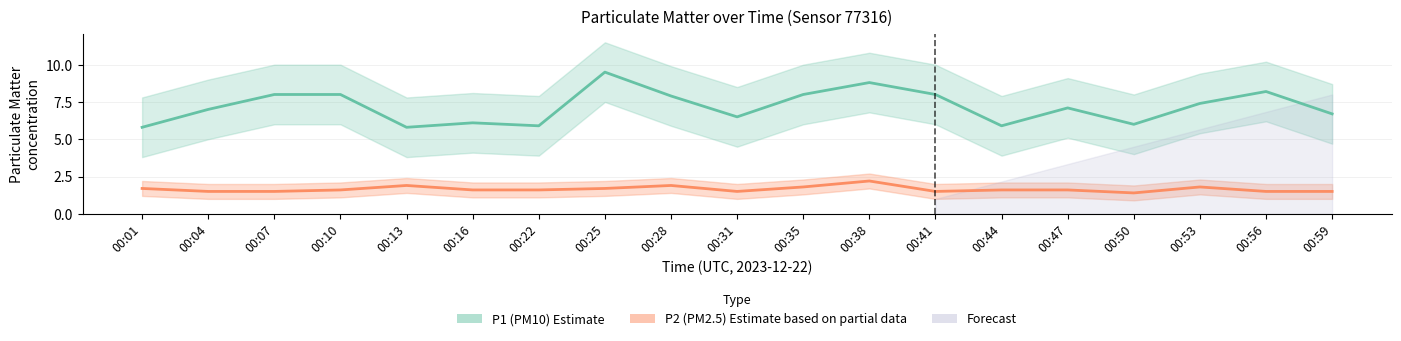

Reading left to right, transcribe all the data shown in this chart.

P1 (PM10): 5.8	7.0	8.0	8.0	5.8	6.1	5.9	9.5	7.9	6.5	8.0	8.8	8.0	5.9	7.1	6.0	7.4	8.2	6.7
P2 (PM2.5): 1.7	1.5	1.5	1.6	1.9	1.6	1.6	1.7	1.9	1.5	1.8	2.2	1.5	1.6	1.6	1.4	1.8	1.5	1.5